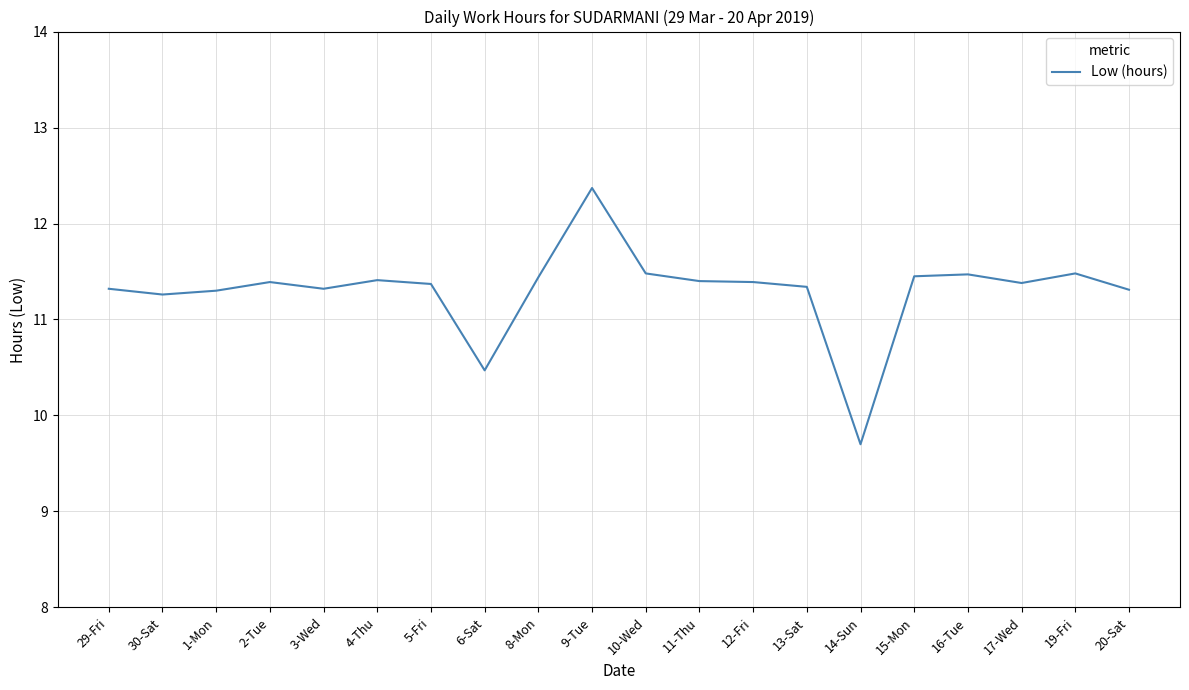

True or false: the data shows 16.0 at 29-Fri.

False